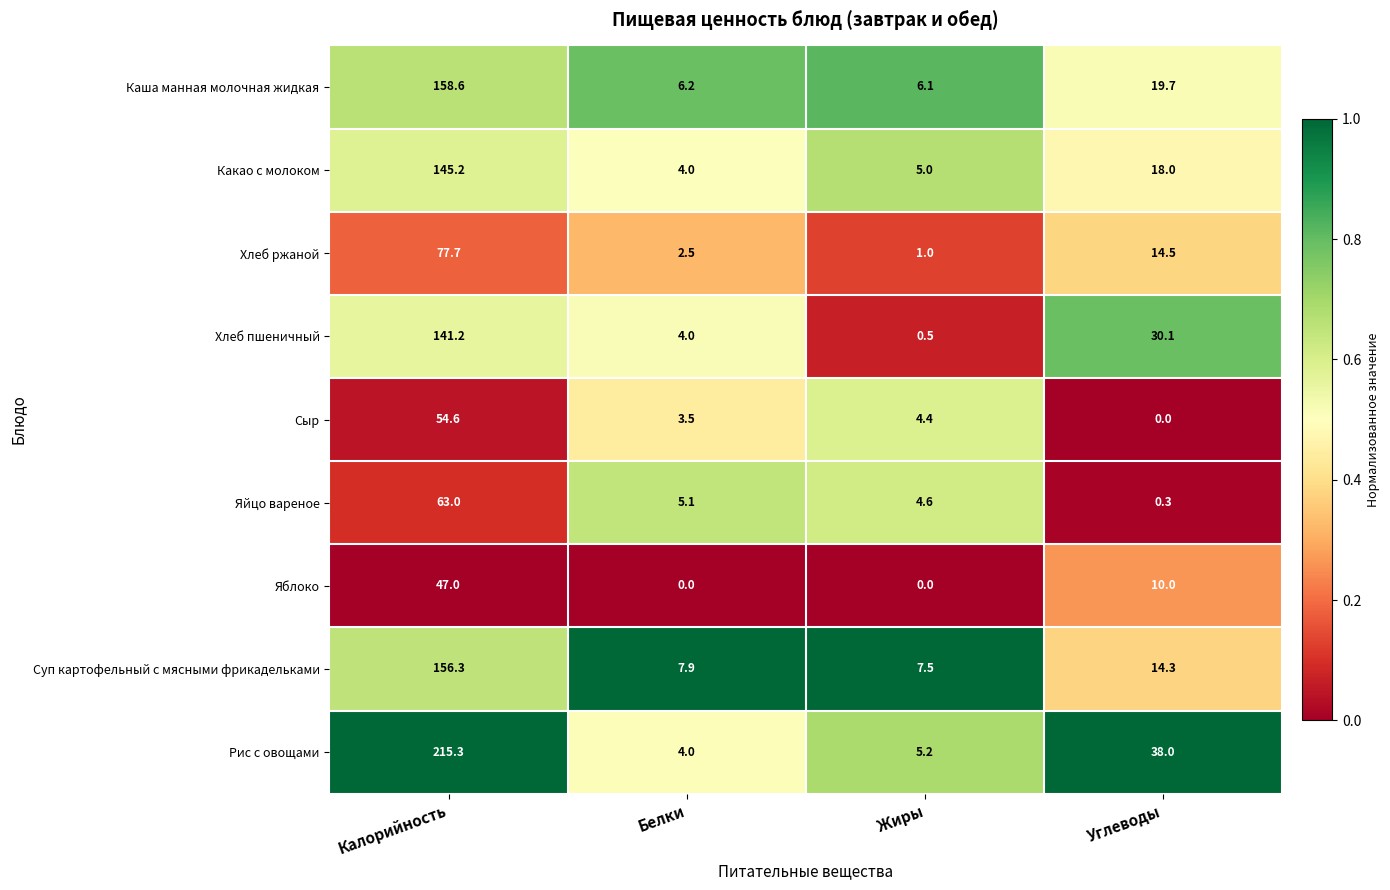

What is the difference between the second highest and minimum values in the Какао с молоком series?

14.0